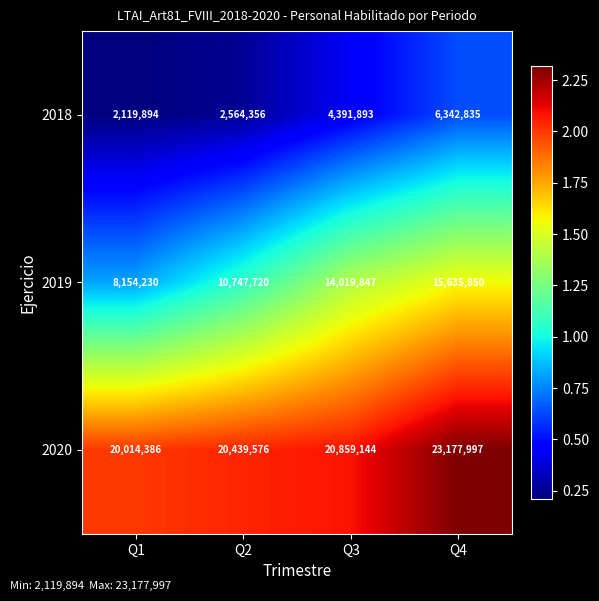

The 2018 series shows 2119894 at Q1. True or false?

True